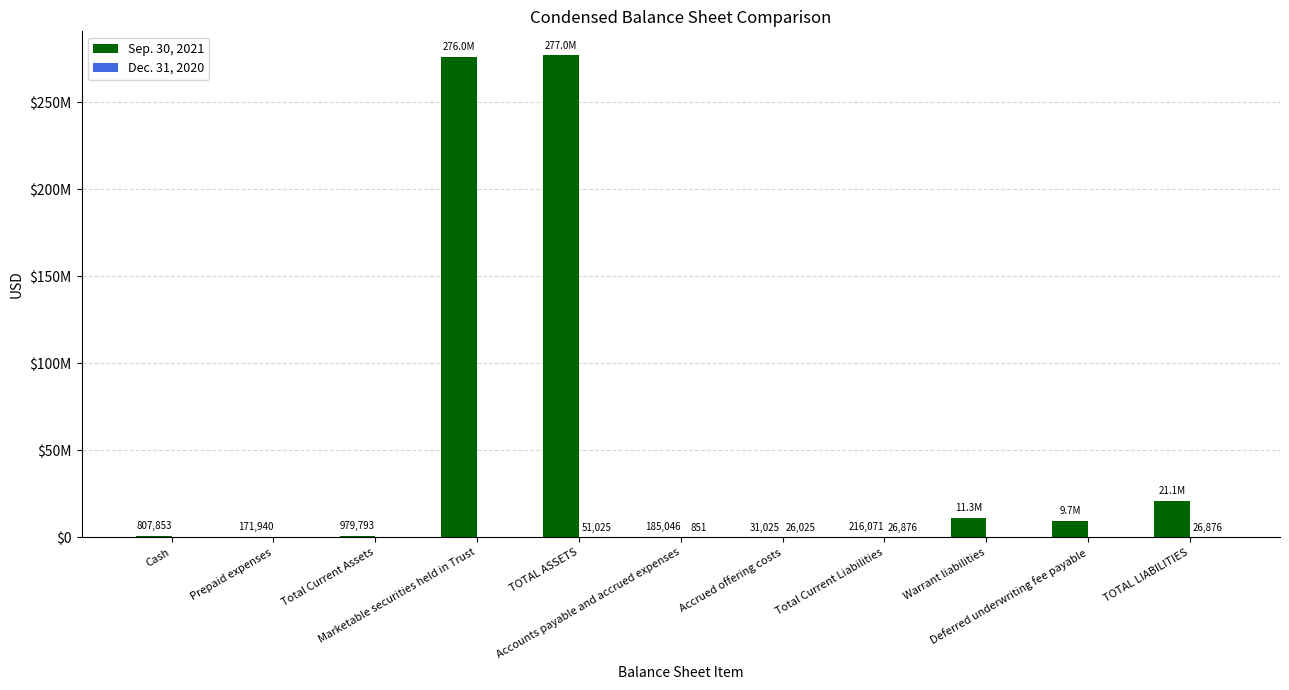

Which has a higher value, Total Current Liabilities or Cash?

Cash